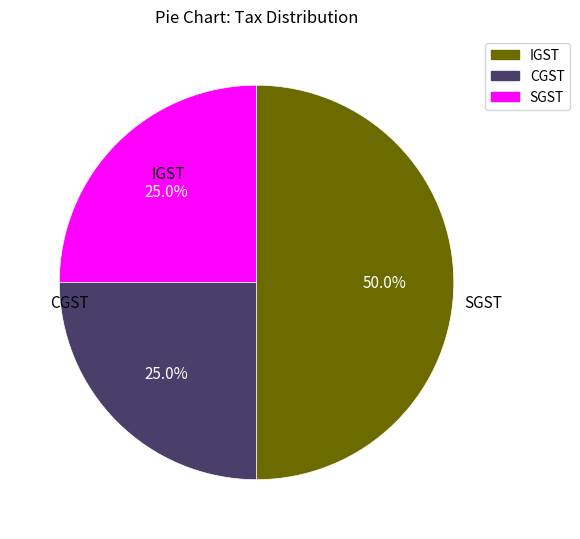

To the nearest percent, what portion does IGST represent?

50%